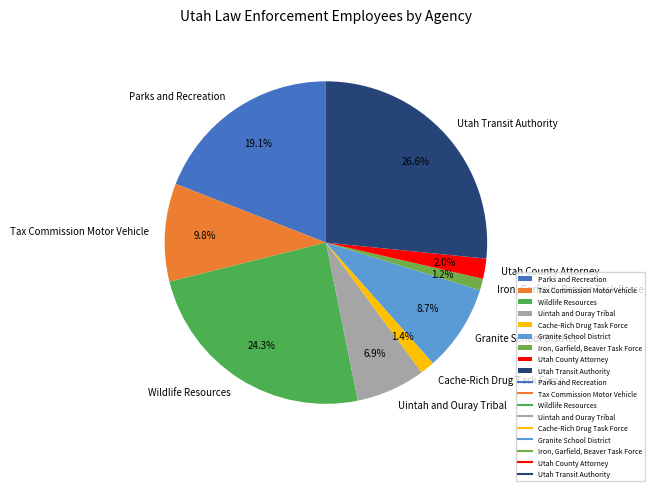

Rank the categories by value from highest to lowest.

Utah Transit Authority, Wildlife Resources, Parks and Recreation, Tax Commission Motor Vehicle, Granite School District, Uintah and Ouray Tribal, Utah County Attorney, Cache-Rich Drug Task Force, Iron, Garfield, Beaver Task Force